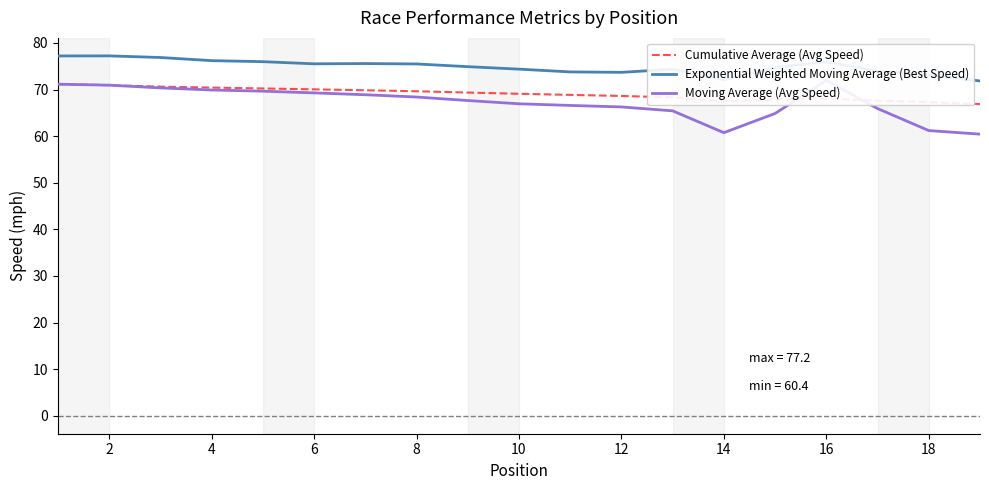

What is the highest value of the Exponential Weighted Moving Average (Best Speed) series?

77.2